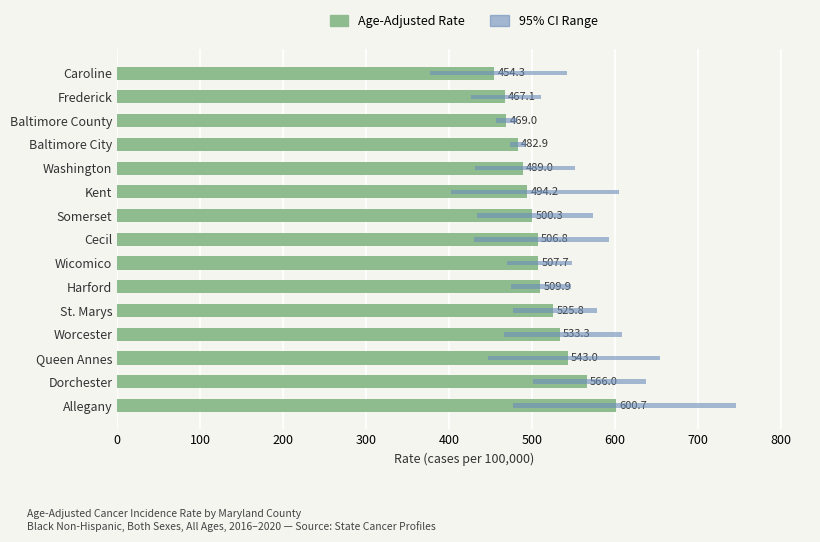

Which series changed the most between Dorchester and Harford?

95% CI Range